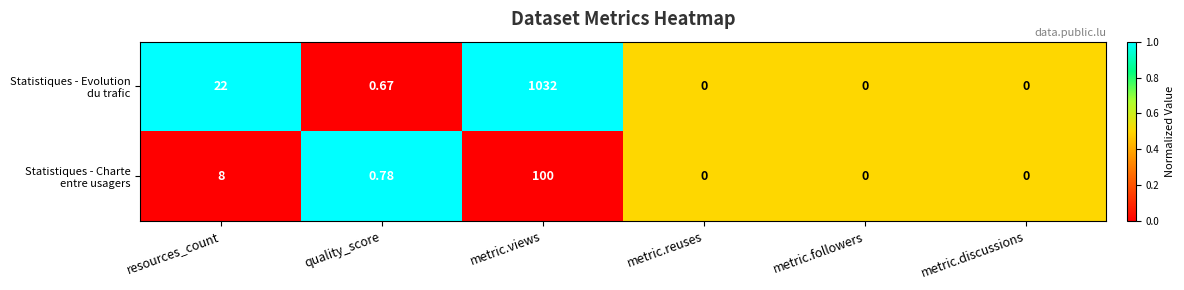

At which category is the sum across all series the highest?

metric.views